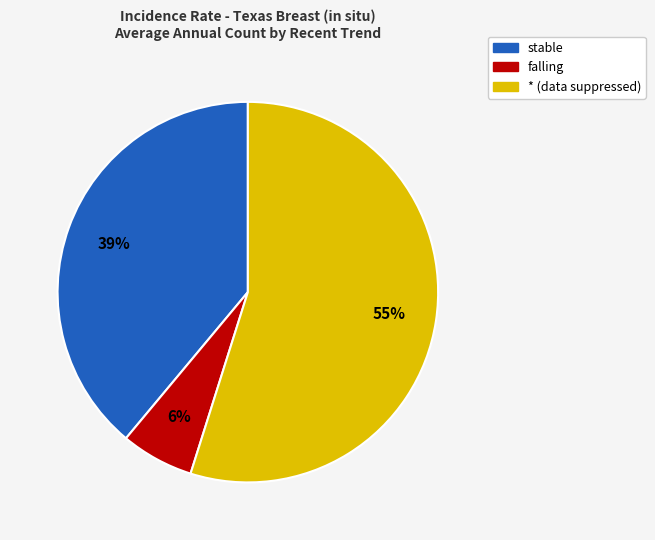

Count the number of slices in the pie.

3